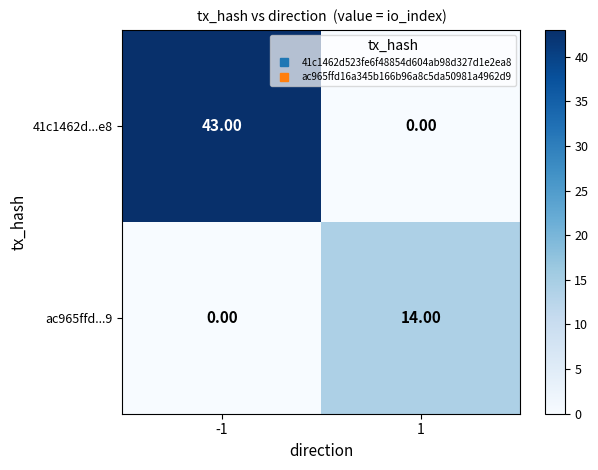

At 1, list the series in order from smallest to largest.

41c1462d...e8, ac965ffd...9